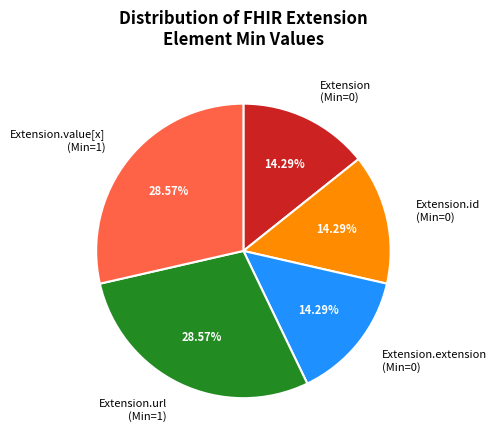

What is the ratio of the value at Extension (Min=0) to the value at Extension.url (Min=1)?

0.5